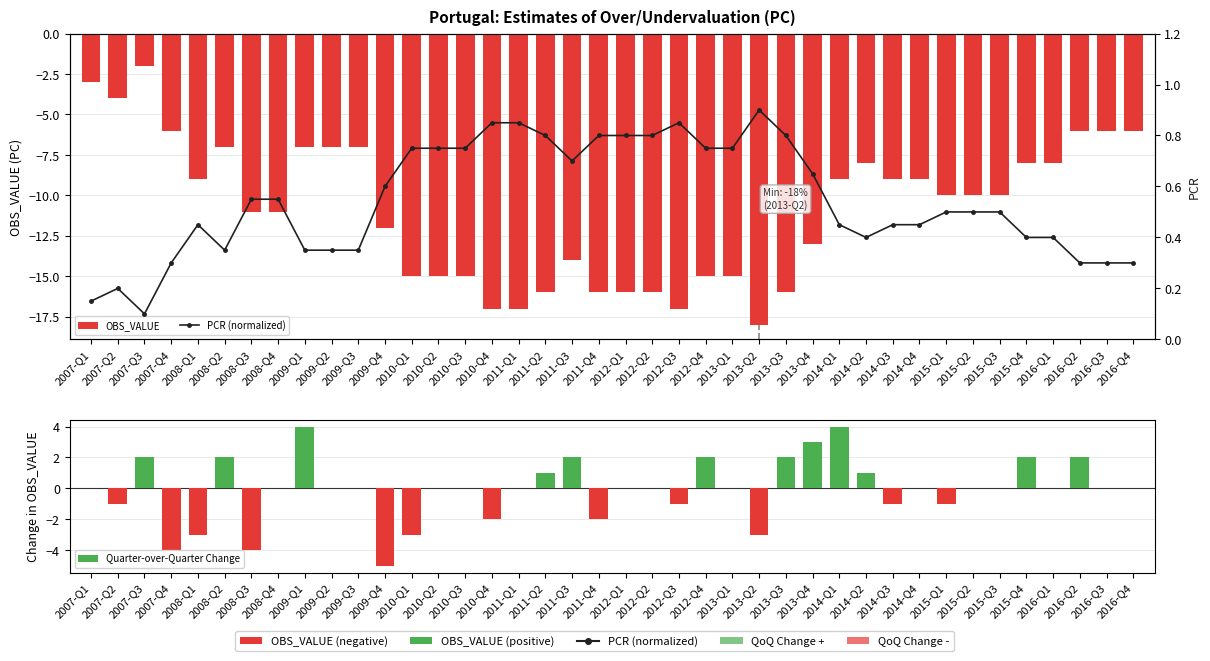

Reading left to right, what are all the values shown in this chart?

OBS_VALUE: -3.0	-4.0	-2.0	-6.0	-9.0	-7.0	-11.0	-11.0	-7.0	-7.0	-7.0	-12.0	-15.0	-15.0	-15.0	-17.0	-17.0	-16.0	-14.0	-16.0	-16.0	-16.0	-17.0	-15.0	-15.0	-18.0	-16.0	-13.0	-9.0	-8.0	-9.0	-9.0	-10.0	-10.0	-10.0	-8.0	-8.0	-6.0	-6.0	-6.0
PCR (normalized): 0.1	0.2	0.1	0.3	0.5	0.3	0.6	0.6	0.3	0.3	0.3	0.6	0.8	0.8	0.8	0.8	0.8	0.8	0.7	0.8	0.8	0.8	0.8	0.8	0.8	0.9	0.8	0.7	0.5	0.4	0.5	0.5	0.5	0.5	0.5	0.4	0.4	0.3	0.3	0.3
Quarter-over-Quarter Change: 0.0	-1.0	2.0	-4.0	-3.0	2.0	-4.0	0.0	4.0	0.0	0.0	-5.0	-3.0	0.0	0.0	-2.0	0.0	1.0	2.0	-2.0	0.0	0.0	-1.0	2.0	0.0	-3.0	2.0	3.0	4.0	1.0	-1.0	0.0	-1.0	0.0	0.0	2.0	0.0	2.0	0.0	0.0